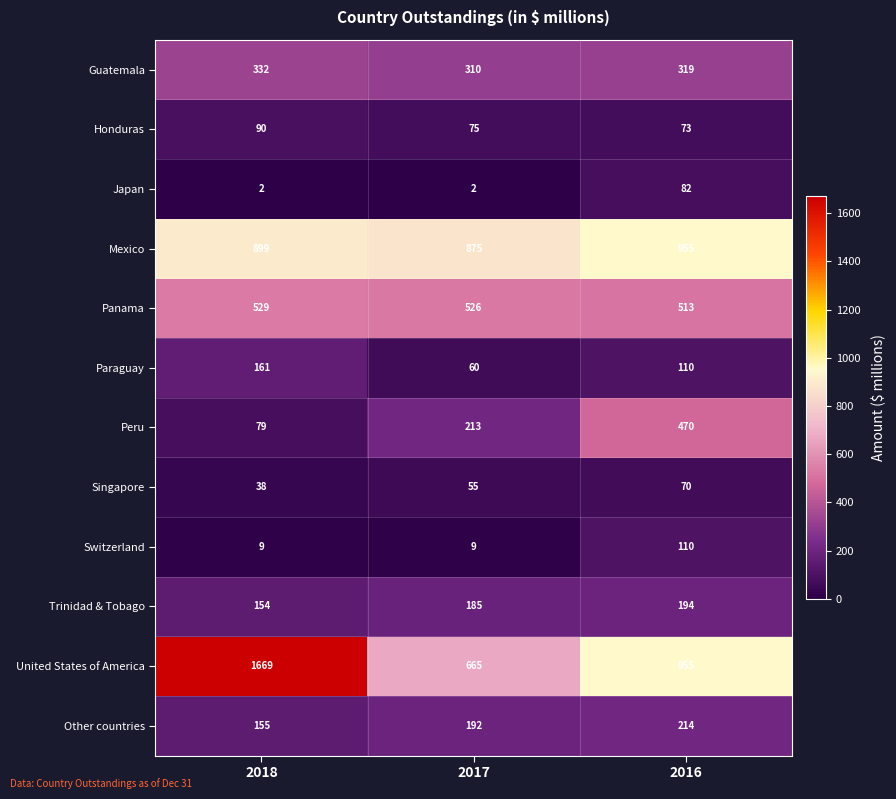

What is the difference between the maximum and second lowest values in the Guatemala series?

13